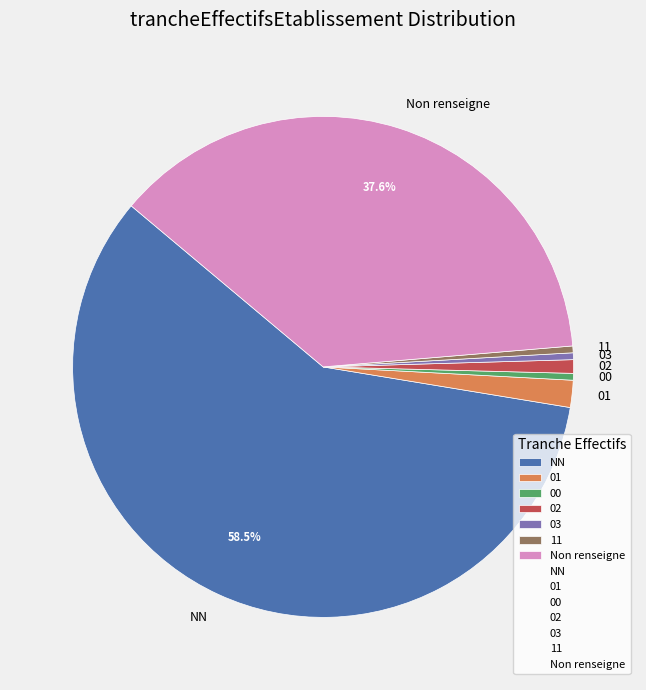

What is the majority slice?

NN